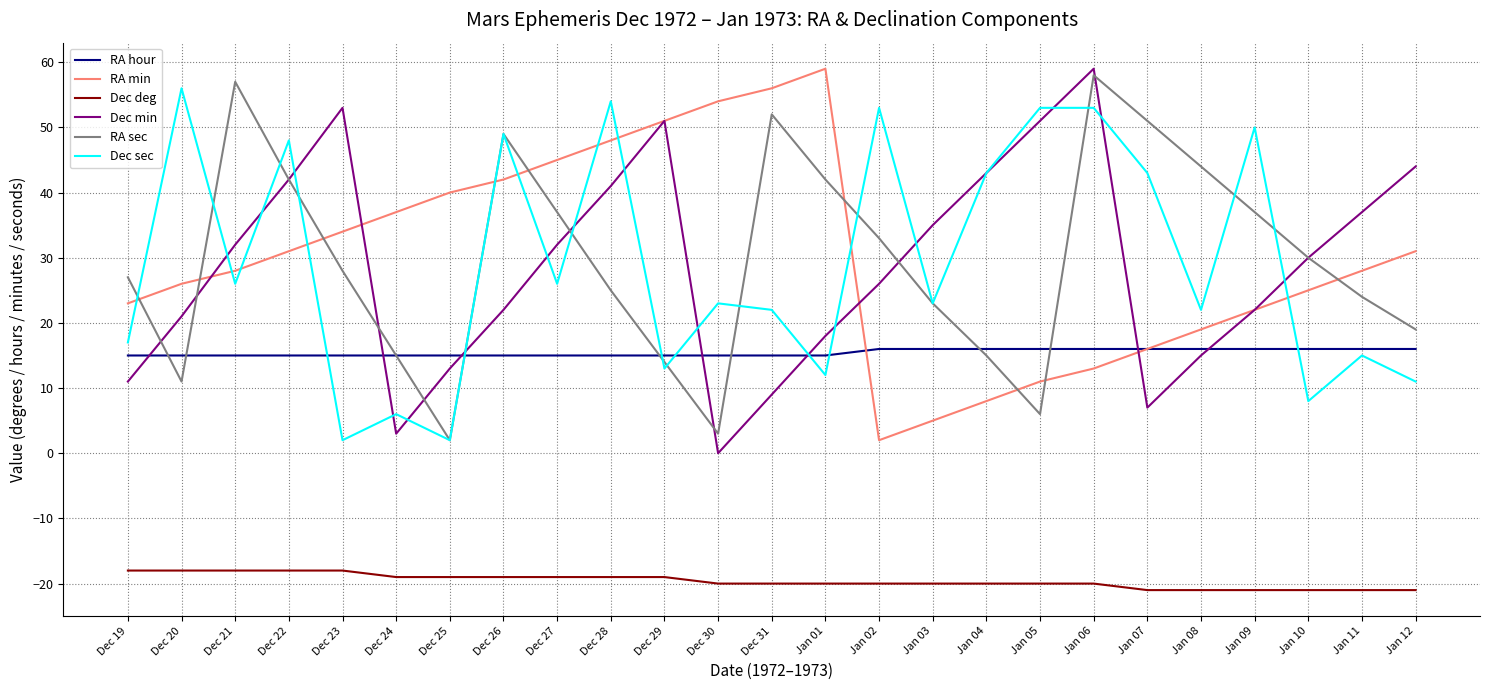

Between Dec 20 and Dec 29, which series saw the biggest shift?

Dec sec